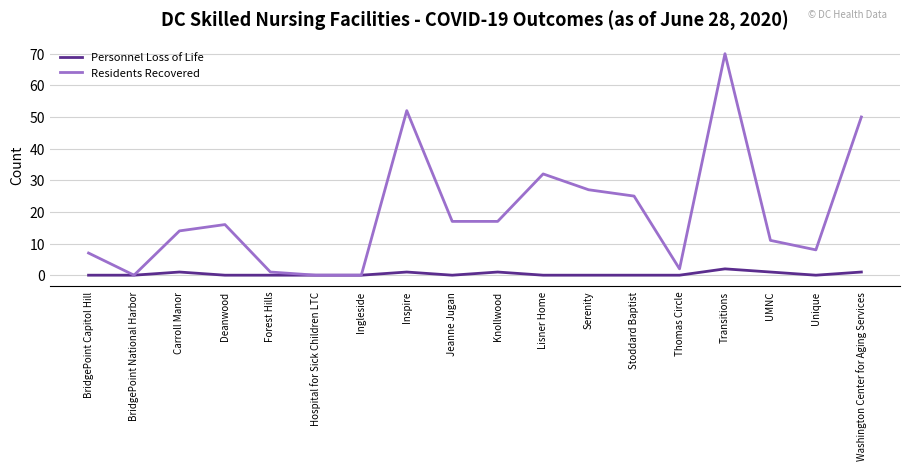

What is the highest value of the Personnel Loss of Life series?

2